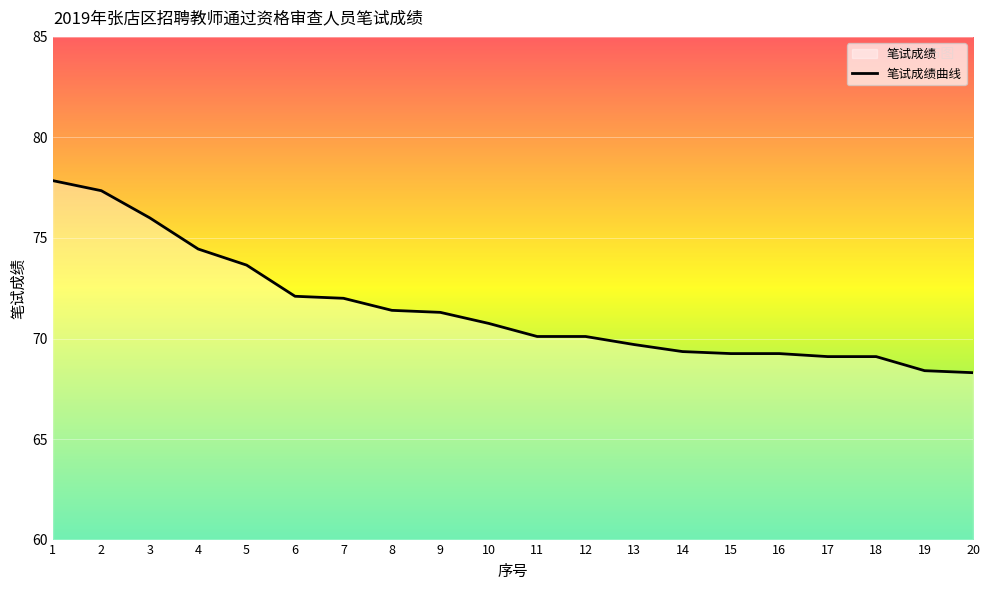

What is the change in value from 9 to 17?

-2.2